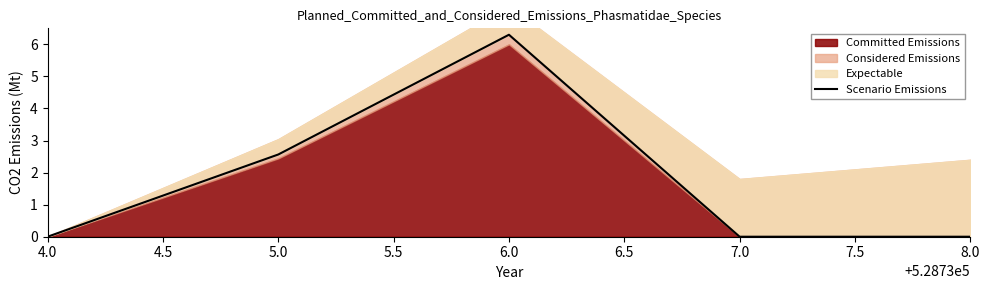

Which category has the lowest value across all series?

4.0